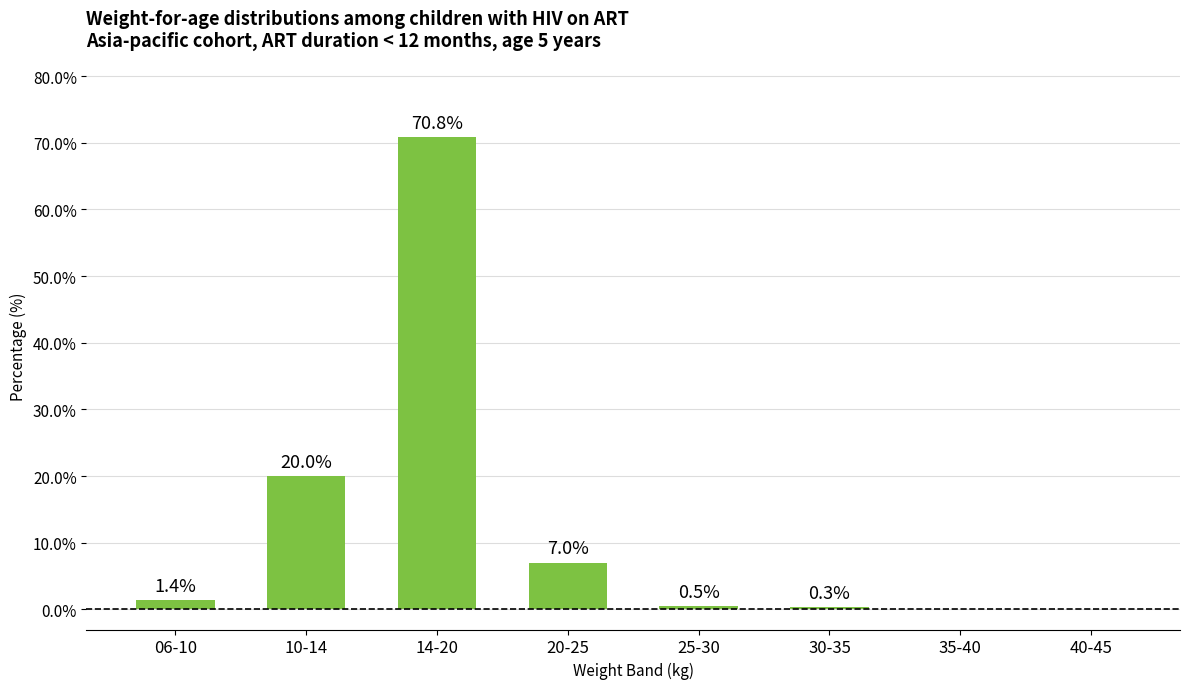

Which has a higher value, 40-45 or 10-14?

10-14